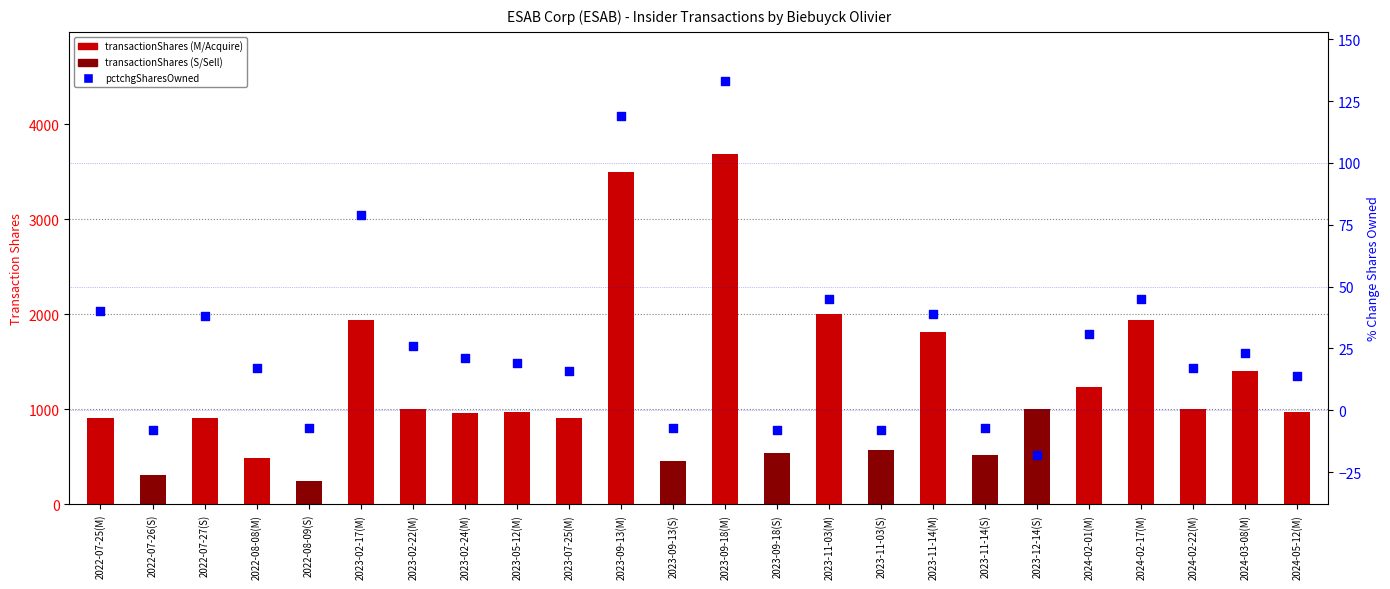

Which series has the largest Y range (max minus min)?

transactionShares